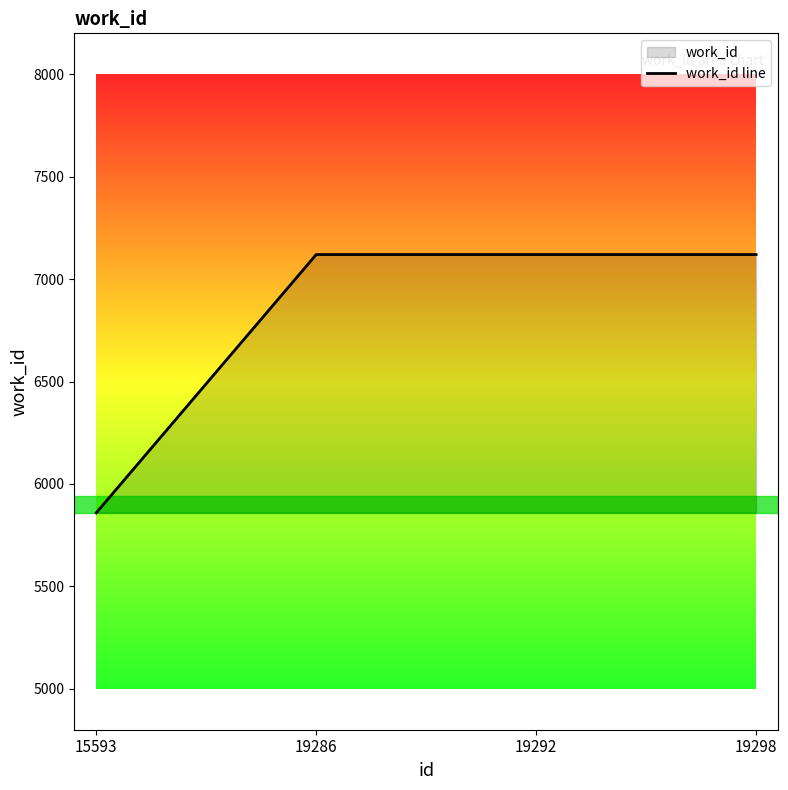

Reading right to left, what are all the values shown in this chart?

19298=7120	19292=7120	19286=7120	15593=5859